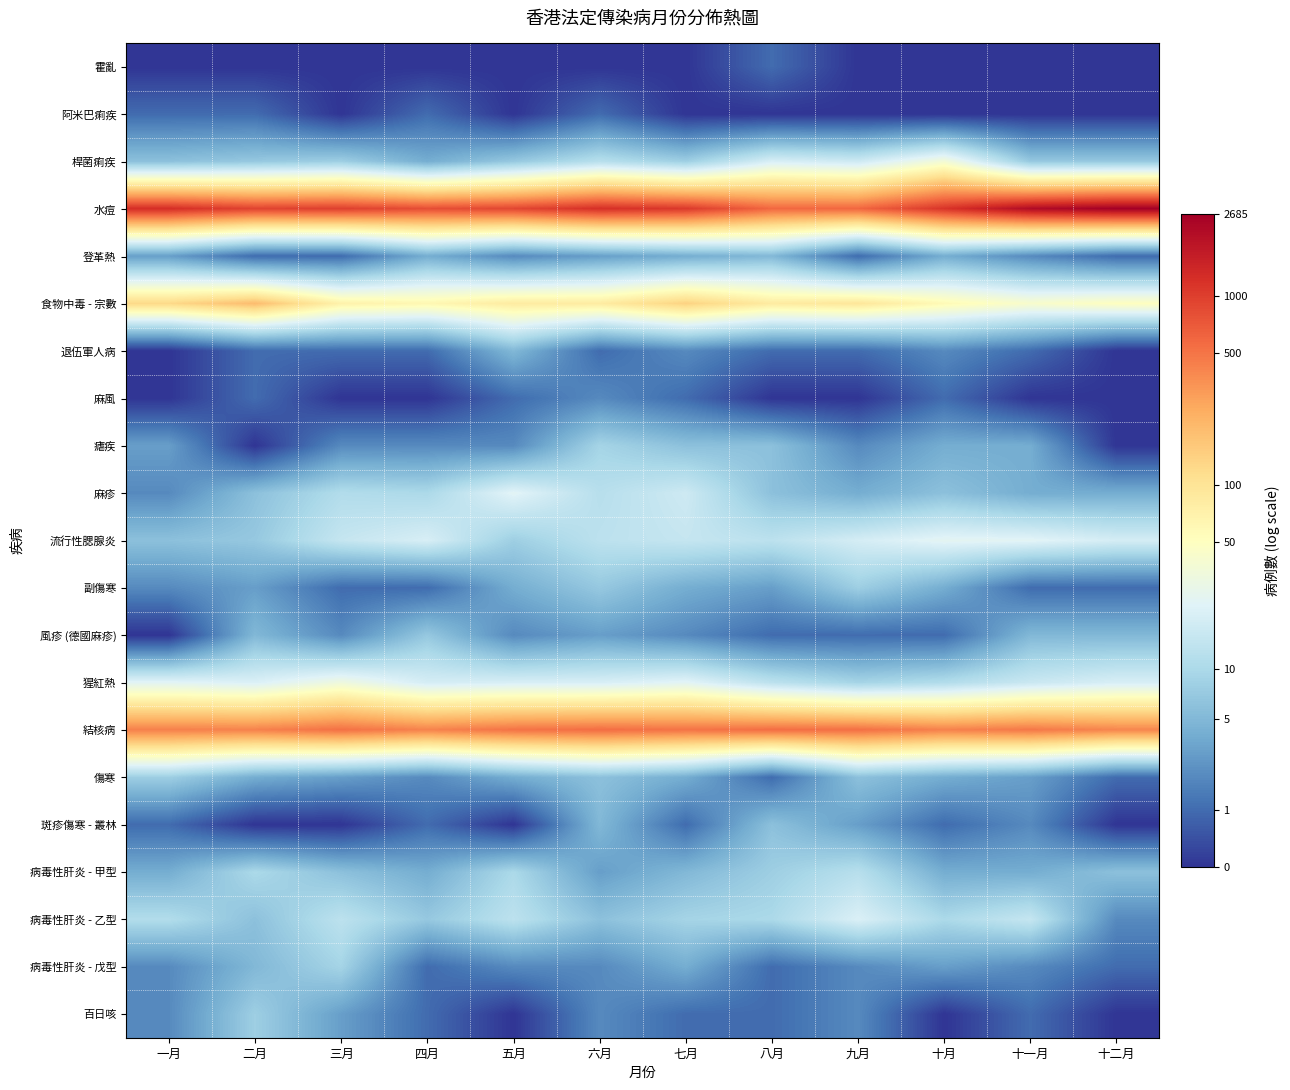

Which has a higher value, 九月 or 十月?

九月